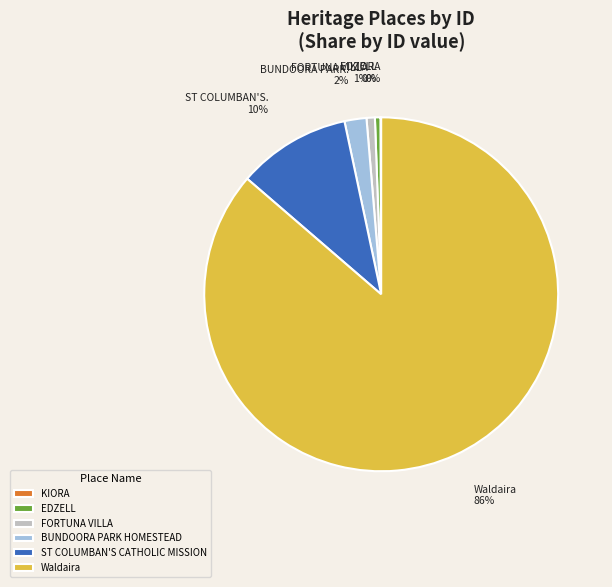

Is it true that EDZELL is 0% of the pie?

True